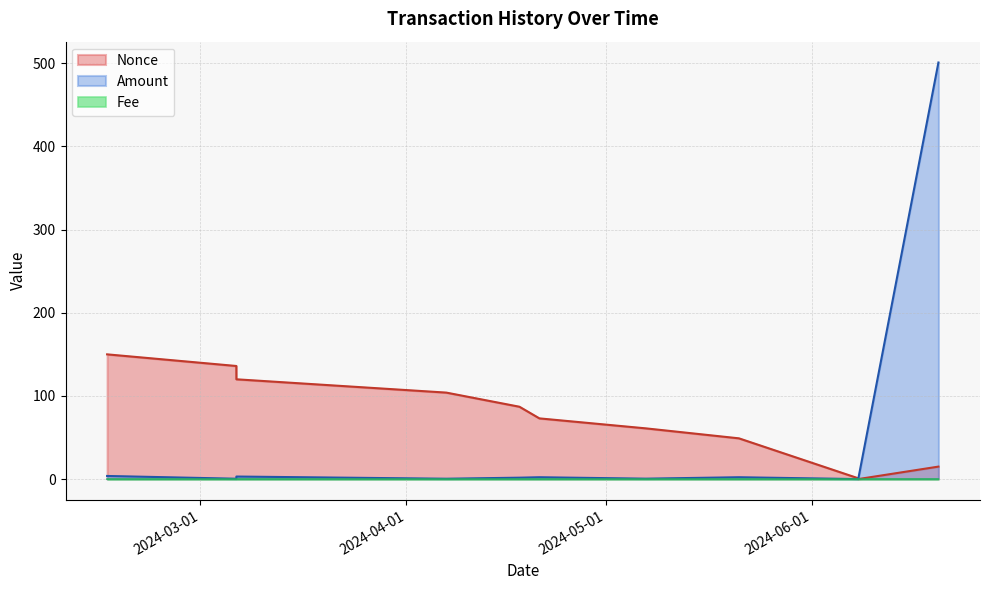

At which label does Amount first exceed 1?

2024-02-16